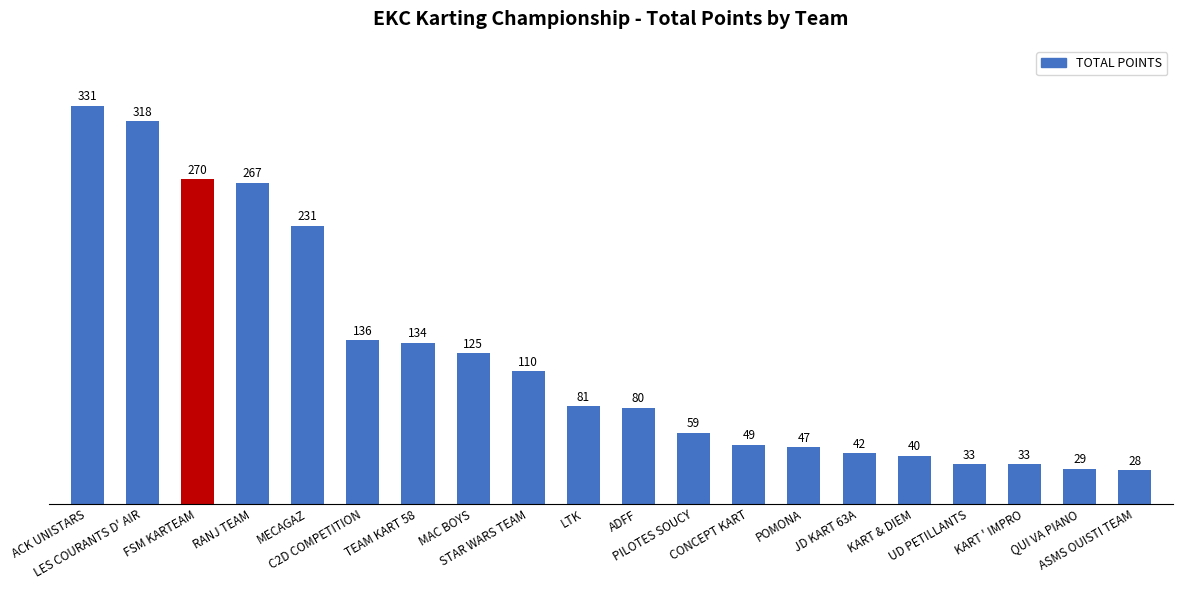

Reading left to right, list all the values displayed in this chart.

ACK UNISTARS=331	LES COURANTS D' AIR=318	FSM KARTEAM=270	RANJ TEAM=267	MECAGAZ=231	C2D COMPETITION=136	TEAM KART 58=134	MAC BOYS=125	STAR WARS TEAM=110	LTK=81	ADFF=80	PILOTES SOUCY=59	CONCEPT KART=49	POMONA=47	JD KART 63A=42	KART & DIEM=40	UD PETILLANTS=33	KART ' IMPRO=33	QUI VA PIANO=29	ASMS OUISTI TEAM=28